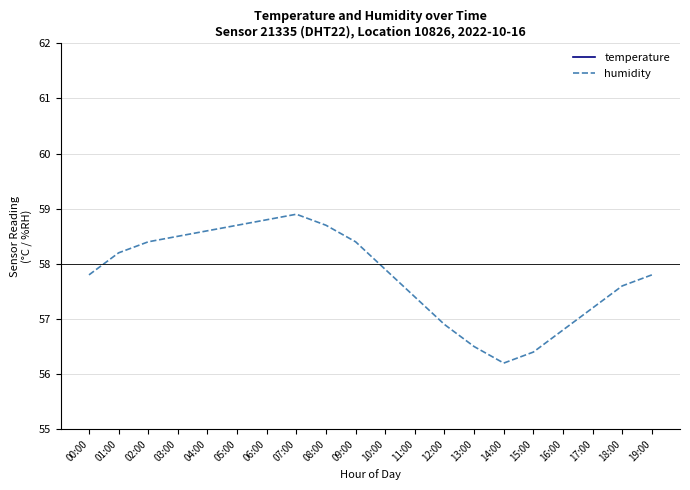

How many lines are shown in the chart?

2